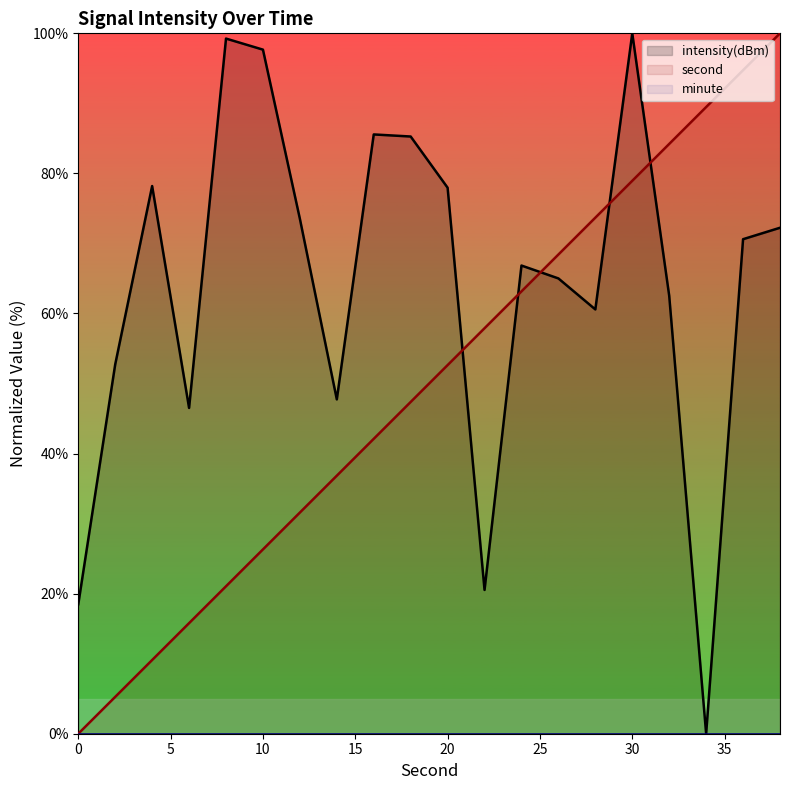

Which has a higher value, 4 or 10?

10